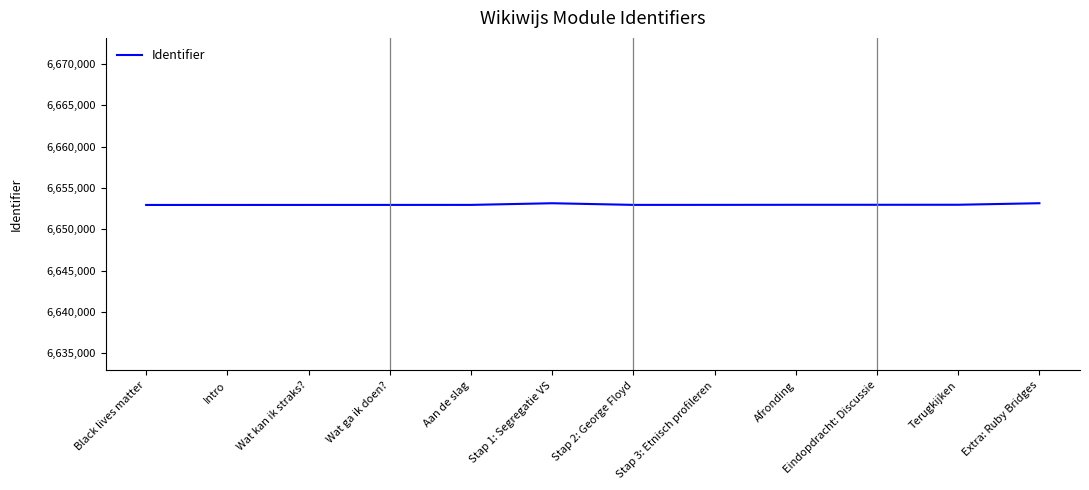

What is the difference between the maximum and minimum values?

209